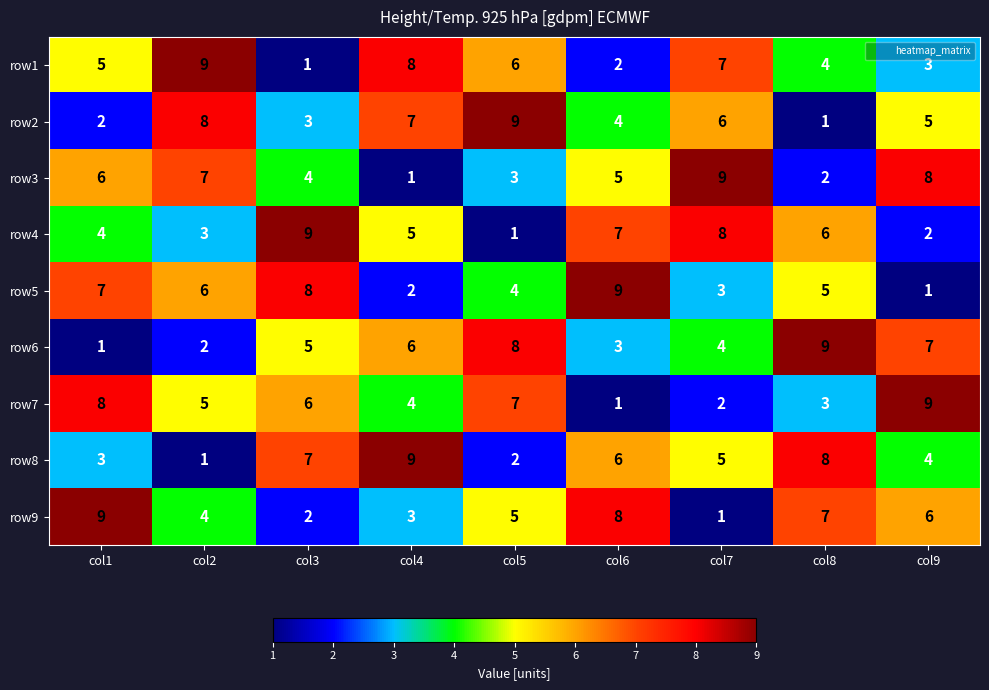

Read the row2 value at col3.

3